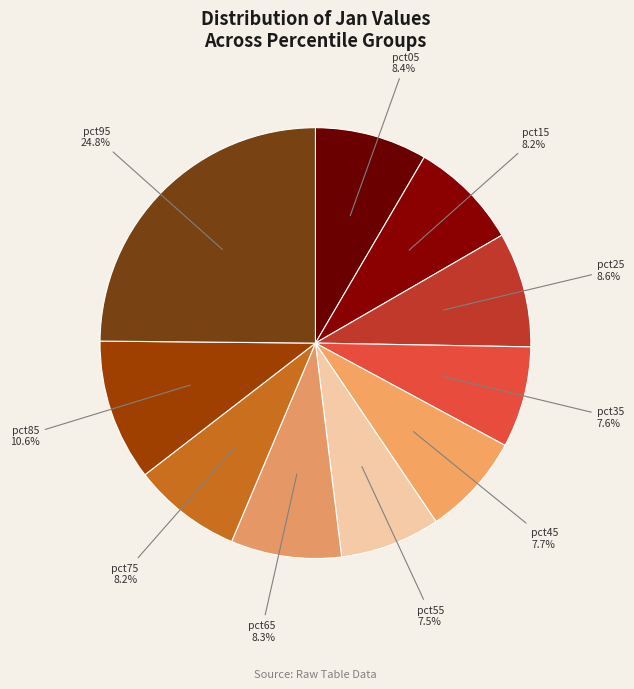

Between pct55 and pct15, which is larger?

pct15